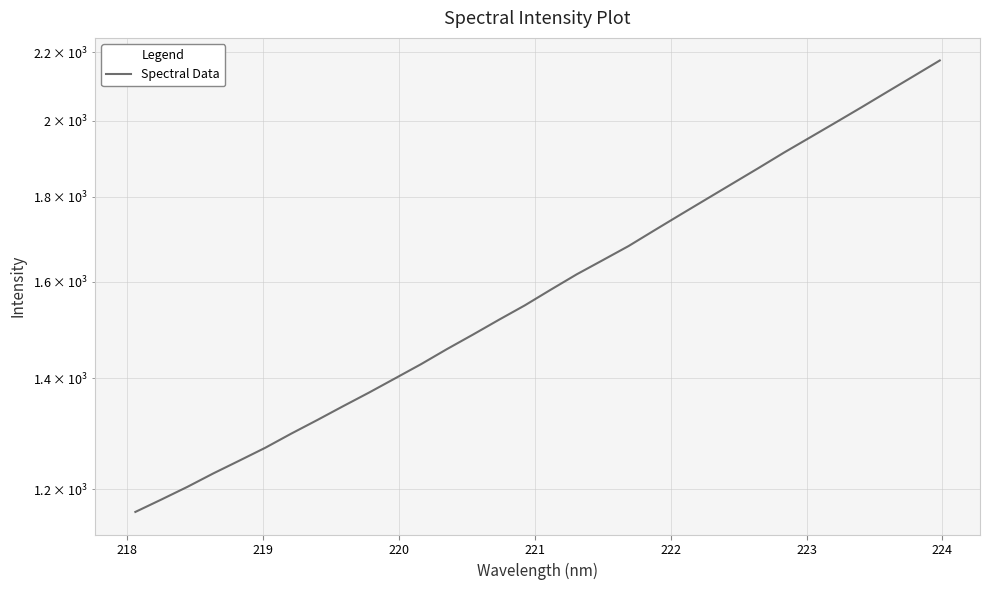

What is the sum of all values?

51268.9